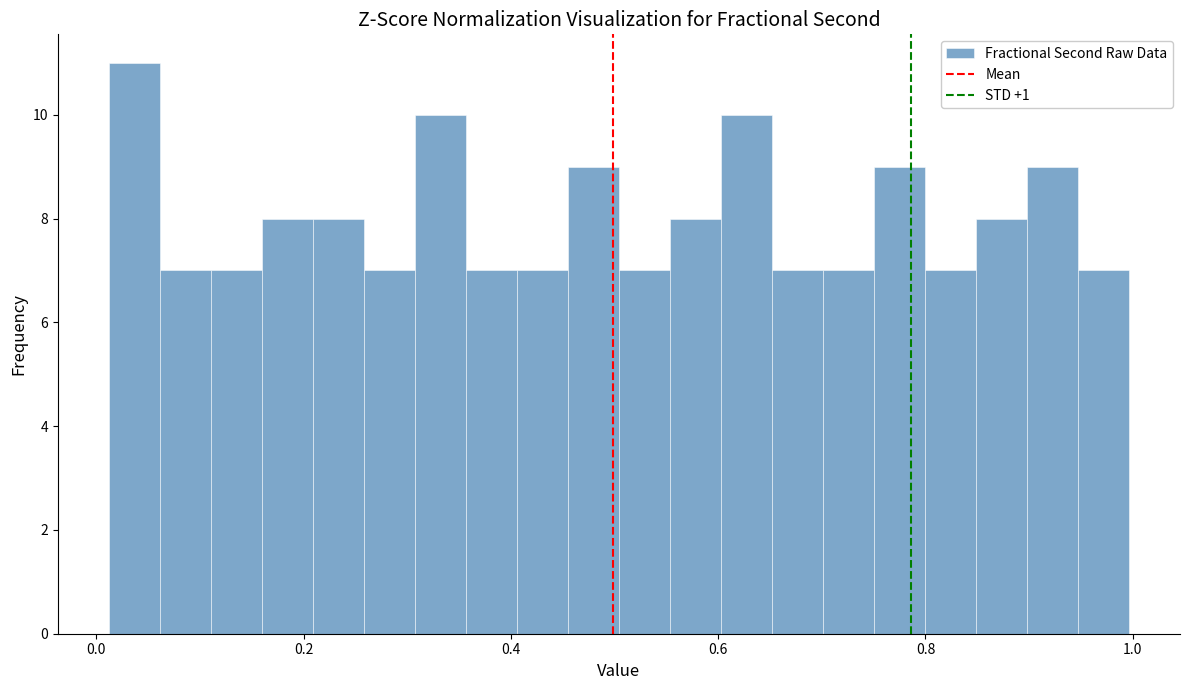

Around what value on the x-axis is the tallest bar? Give the approximate position of its centre, as read against the axis.

0.04